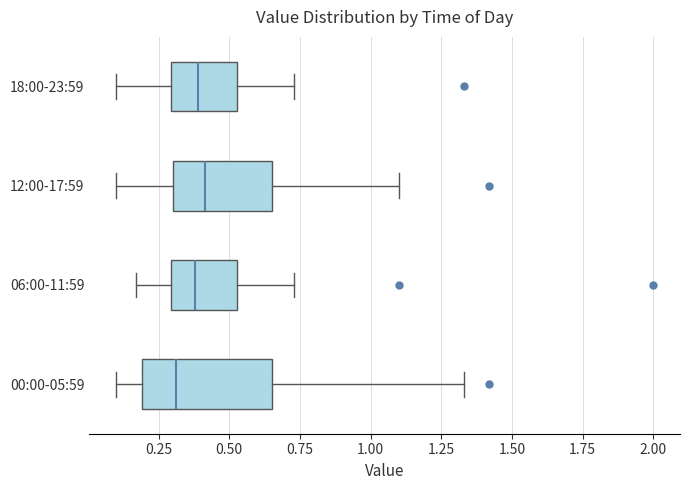

Reading bottom to top, read every box against the x-axis: the position of its median line, the range the box covers, and the ends of its whiskers. The values are not printed on the chart, so give them approximately, as read against the axis.

00:00-05:59: median 0.30, box 0.20 to 0.65, whiskers 0.10 to 1.35
06:00-11:59: median 0.40, box 0.30 to 0.55, whiskers 0.15 to 0.75
12:00-17:59: median 0.40, box 0.30 to 0.65, whiskers 0.10 to 1.10
18:00-23:59: median 0.40, box 0.30 to 0.55, whiskers 0.10 to 0.75